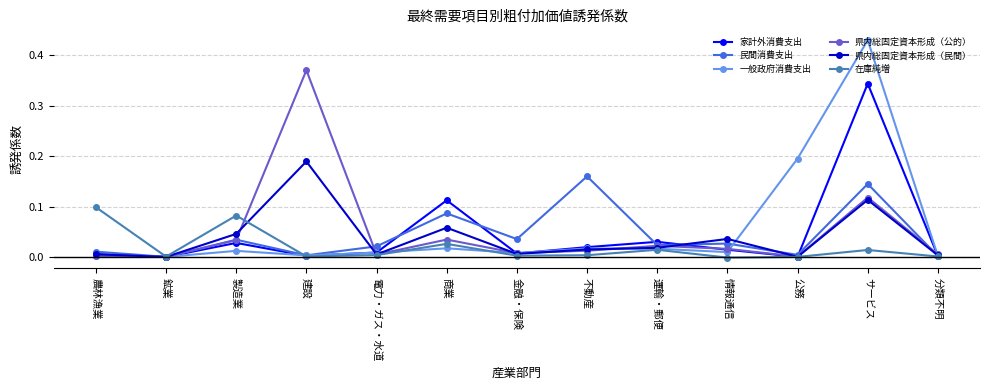

The 家計外消費支出 series shows 0.0 at 鉱業. True or false?

True